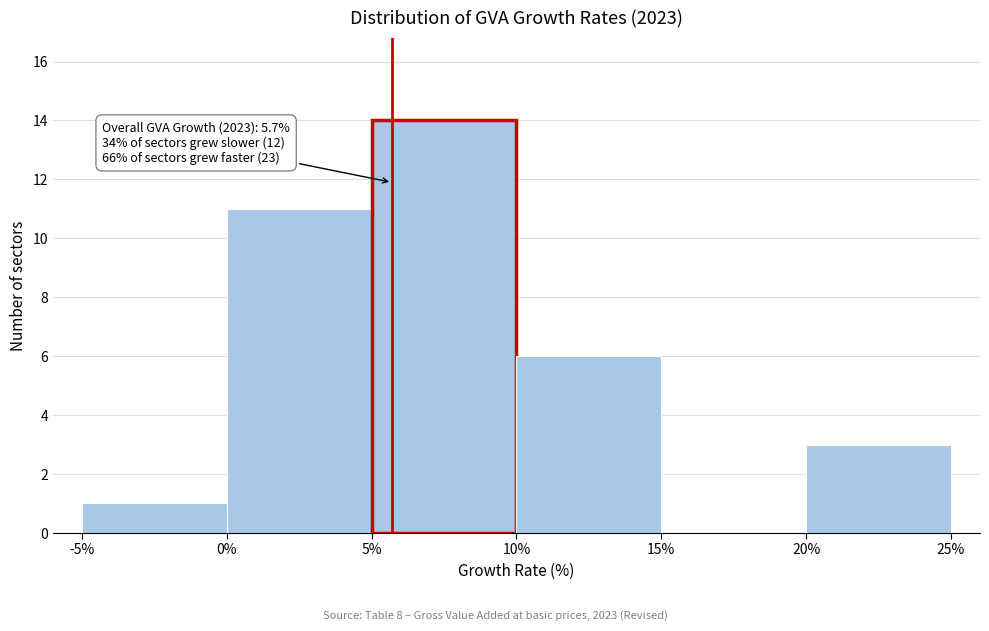

Which range on the x-axis has the tallest bar?

5% to 10%